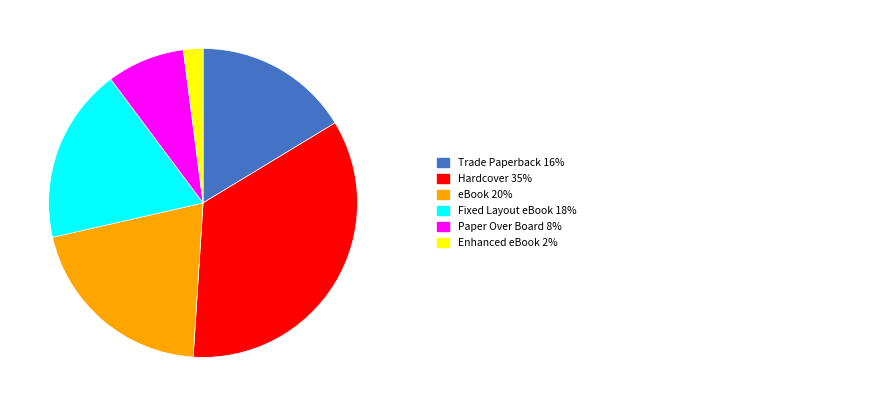

Is there any slice that represents more than half of the pie?

No